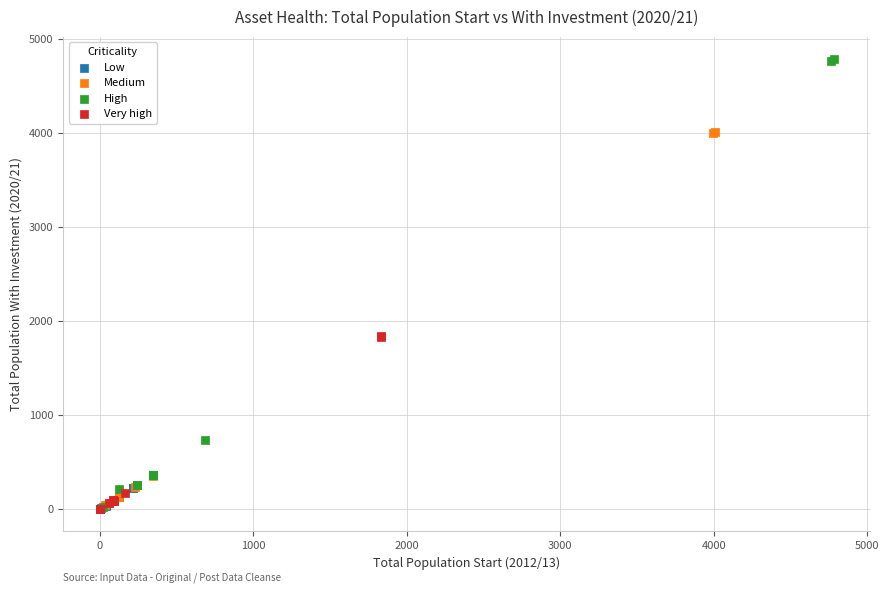

What are all the series names shown in the legend?

Low, Medium, High, Very high